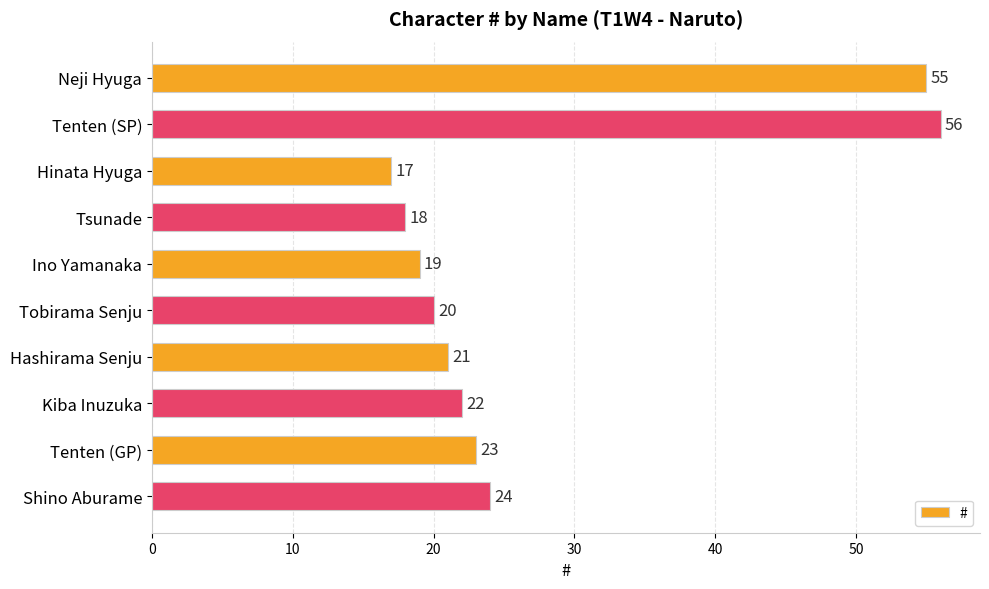

At which category does the chart reach its minimum across all series?

Hinata Hyuga